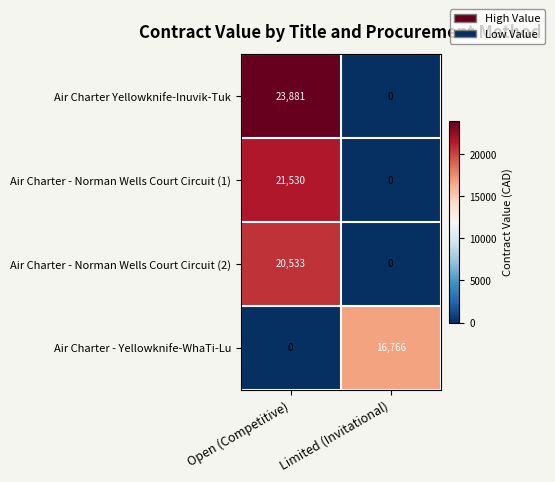

Between Open (Competitive) and Limited (Invitational), which series saw the biggest shift?

Air Charter Yellowknife-Inuvik-Tuk